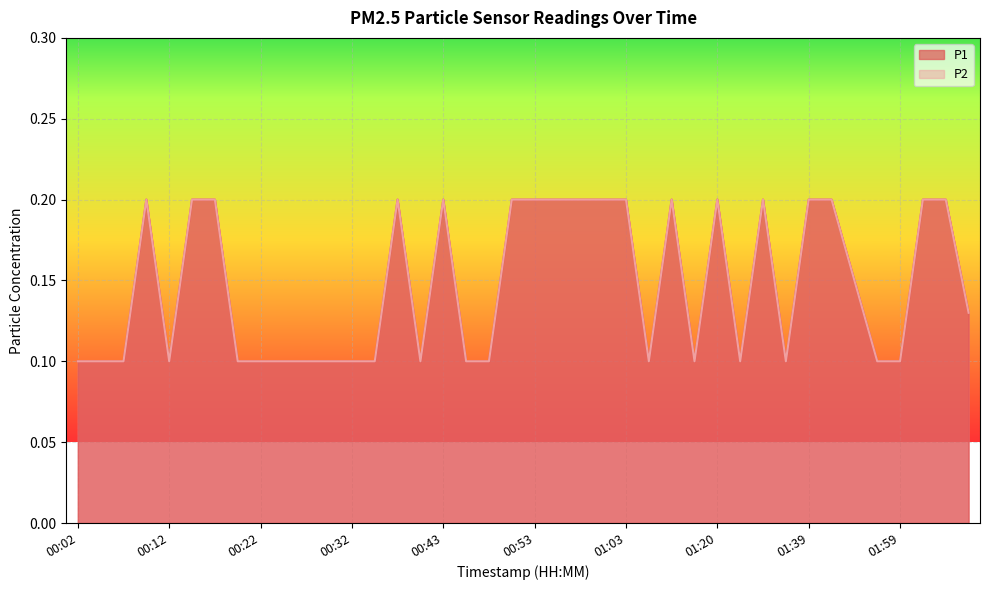

Rank the categories by P2 value from lowest to highest.

00:02, 00:05, 00:07, 00:12, 00:20, 00:22, 00:25, 00:27, 00:30, 00:32, 00:35, 00:40, 00:45, 00:48, 01:09, 01:14, 01:28, 01:36, 01:56, 01:59, 02:07, 01:50, 00:10, 00:15, 00:17, 00:38, 00:43, 00:50, 00:53, 00:56, 00:58, 01:01, 01:03, 01:11, 01:20, 01:31, 01:39, 01:45, 02:01, 02:04